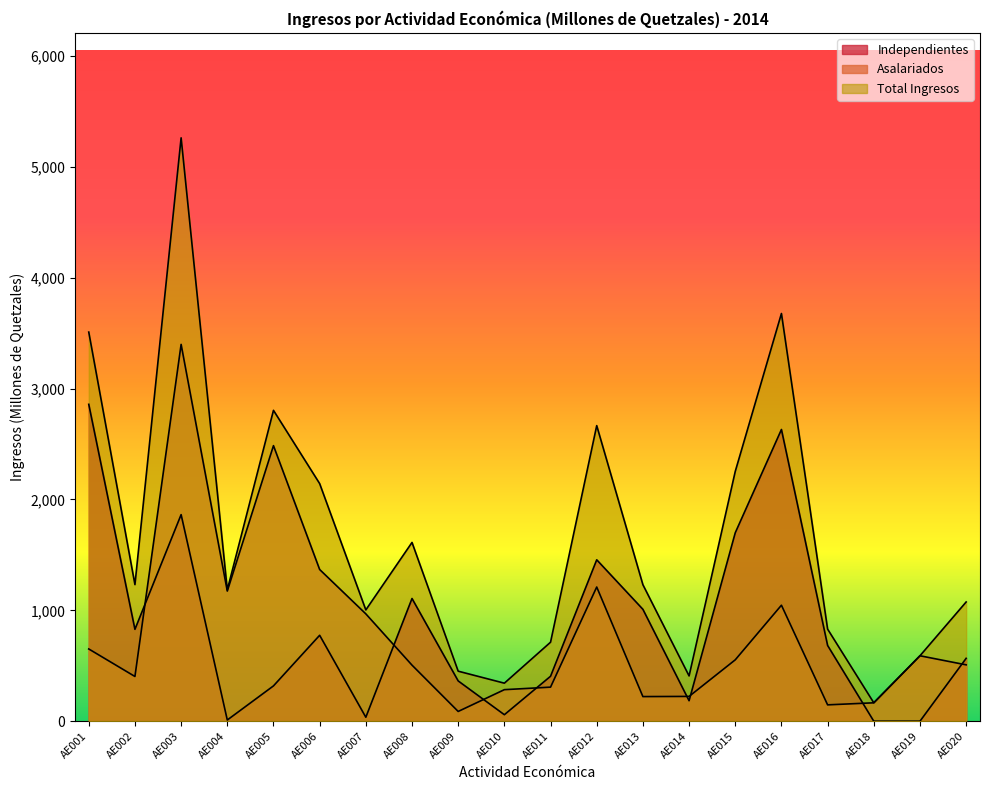

Which series has the widest spread of values?

Total Ingresos